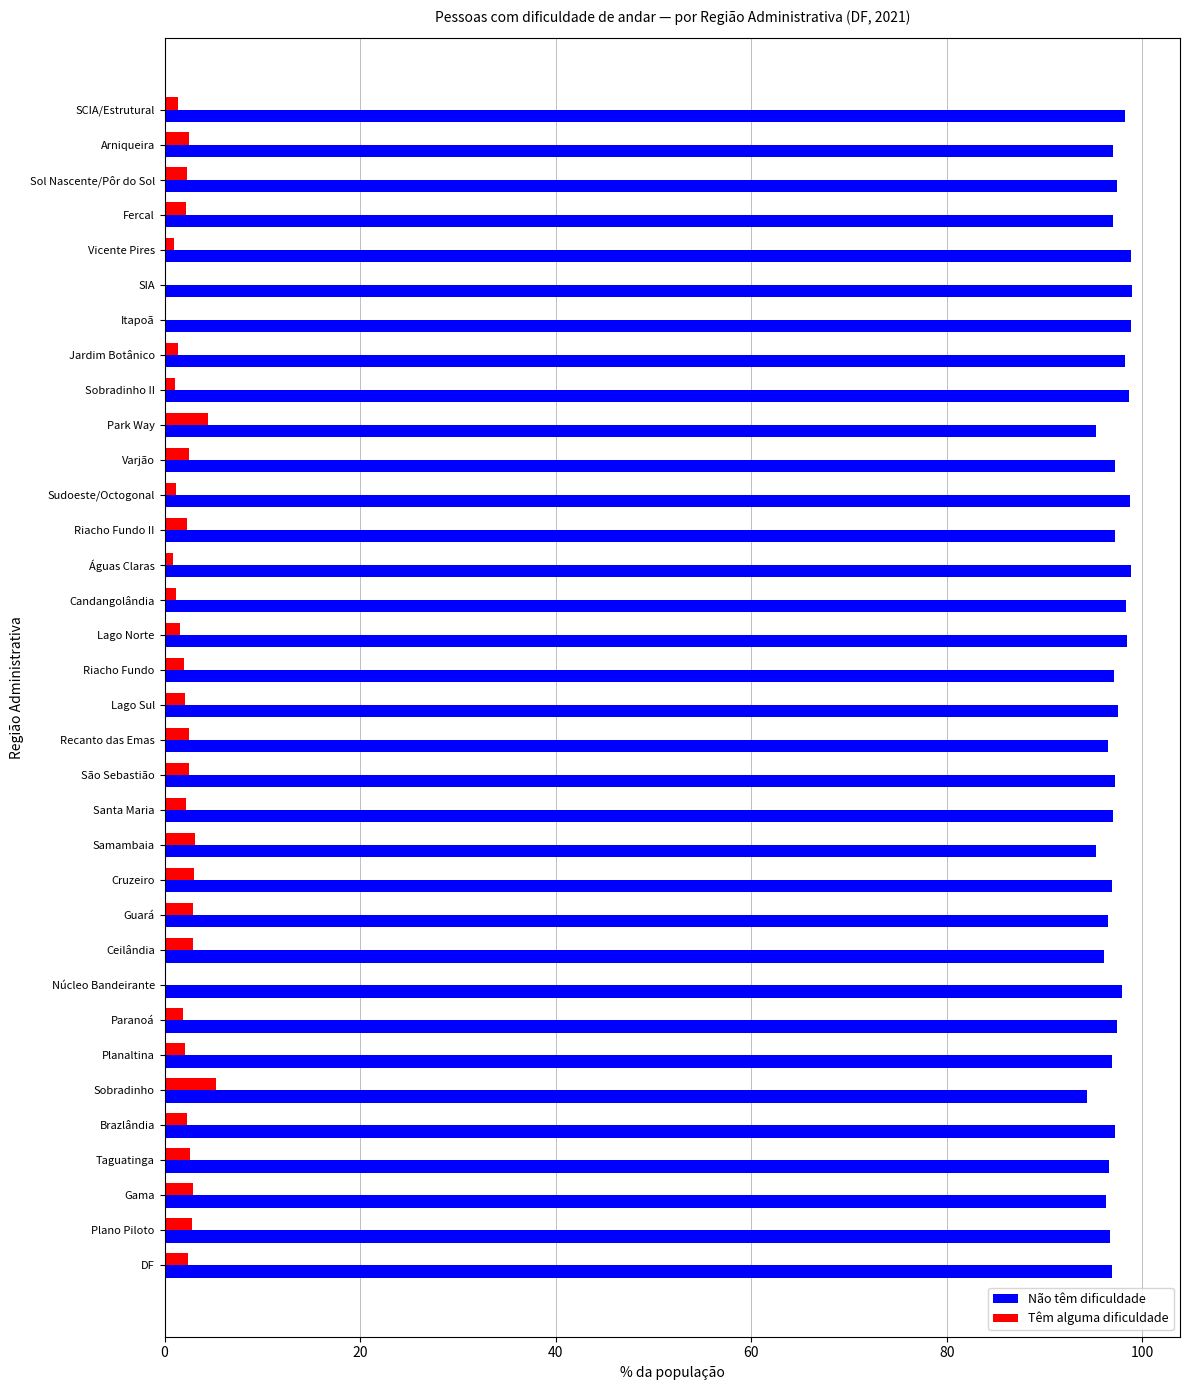

Is the value of Não têm dificuldade at Sol Nascente/Pôr do Sol greater than the value of Têm alguma dificuldade at Vicente Pires?

Yes